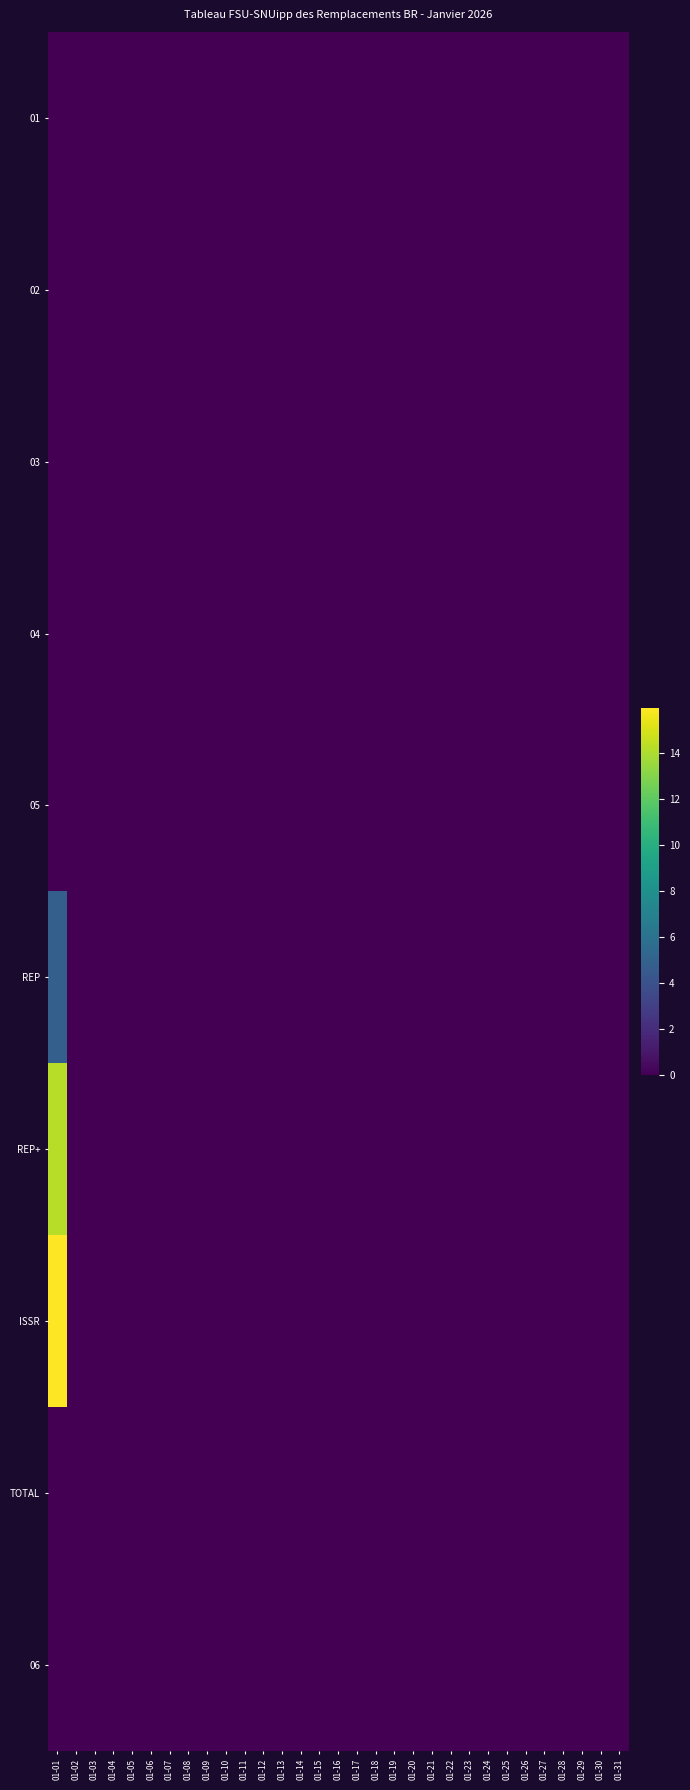

Which label corresponds to the smallest value in the chart?

01-01